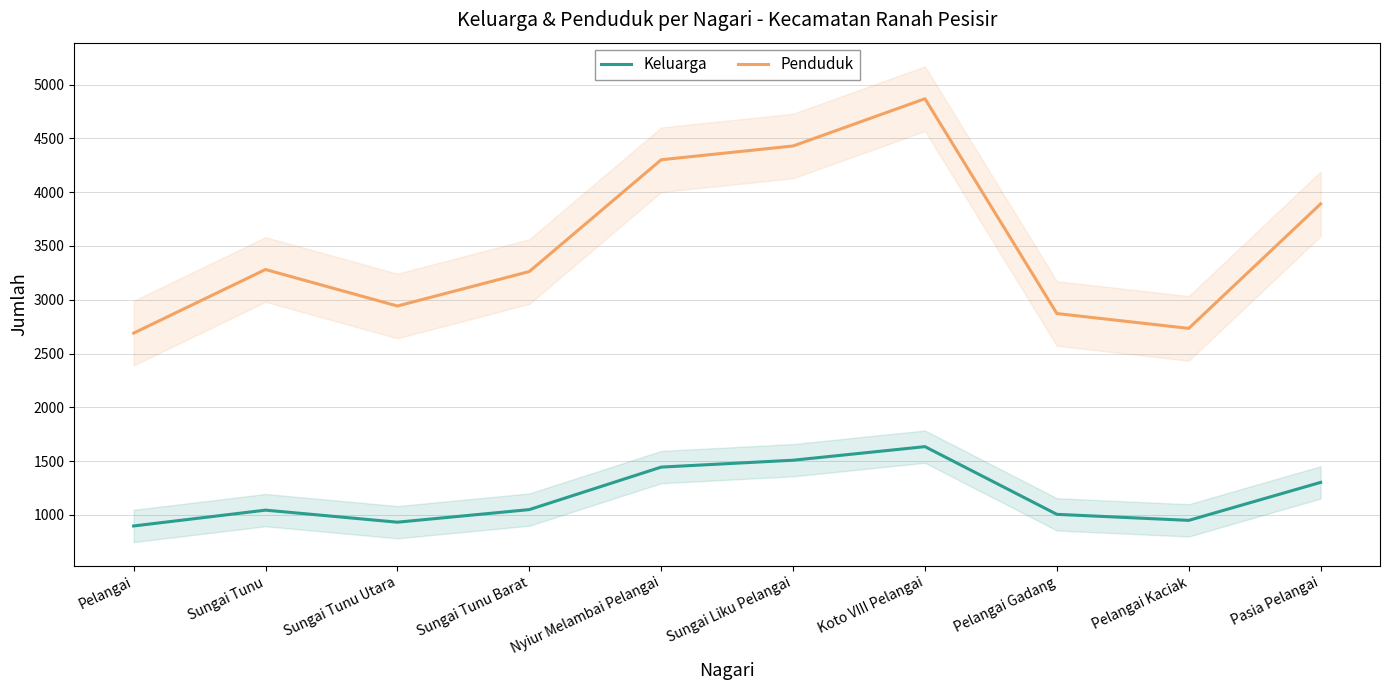

What position from the left is Pasia Pelangai?

10